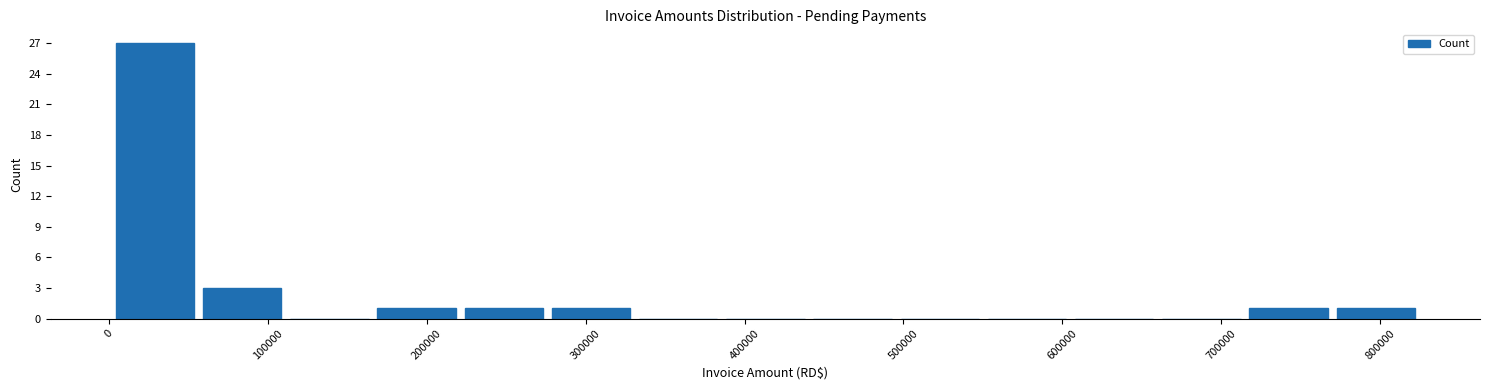

Over which range of the x-axis is the bar tallest?

0 to 60000